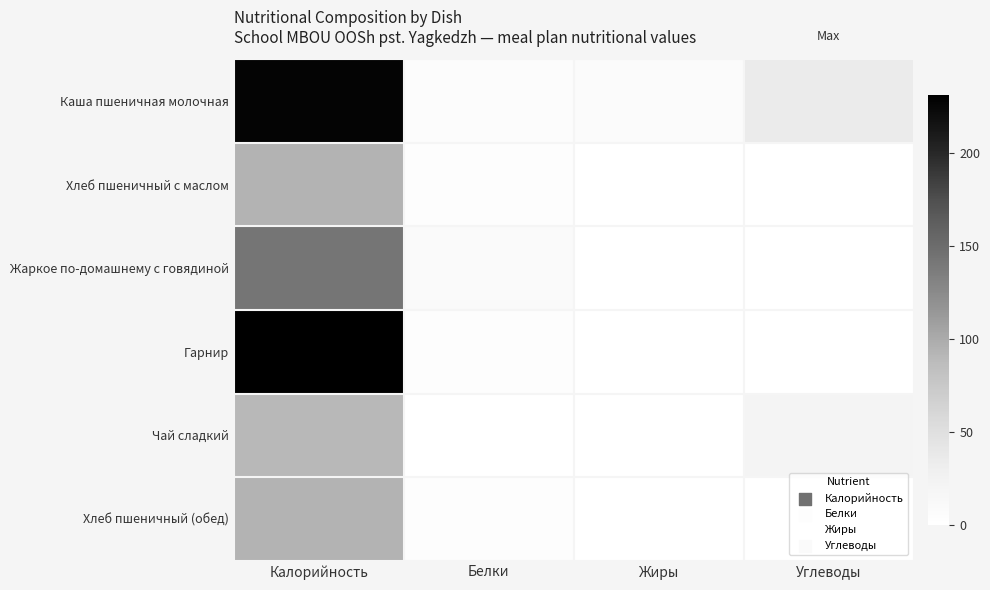

Rank the series by their maximum value, from highest to lowest.

Гарнир, Каша пшеничная молочная, Жаркое по-домашнему с говядиной, Хлеб пшеничный с маслом, Хлеб пшеничный (обед), Чай сладкий